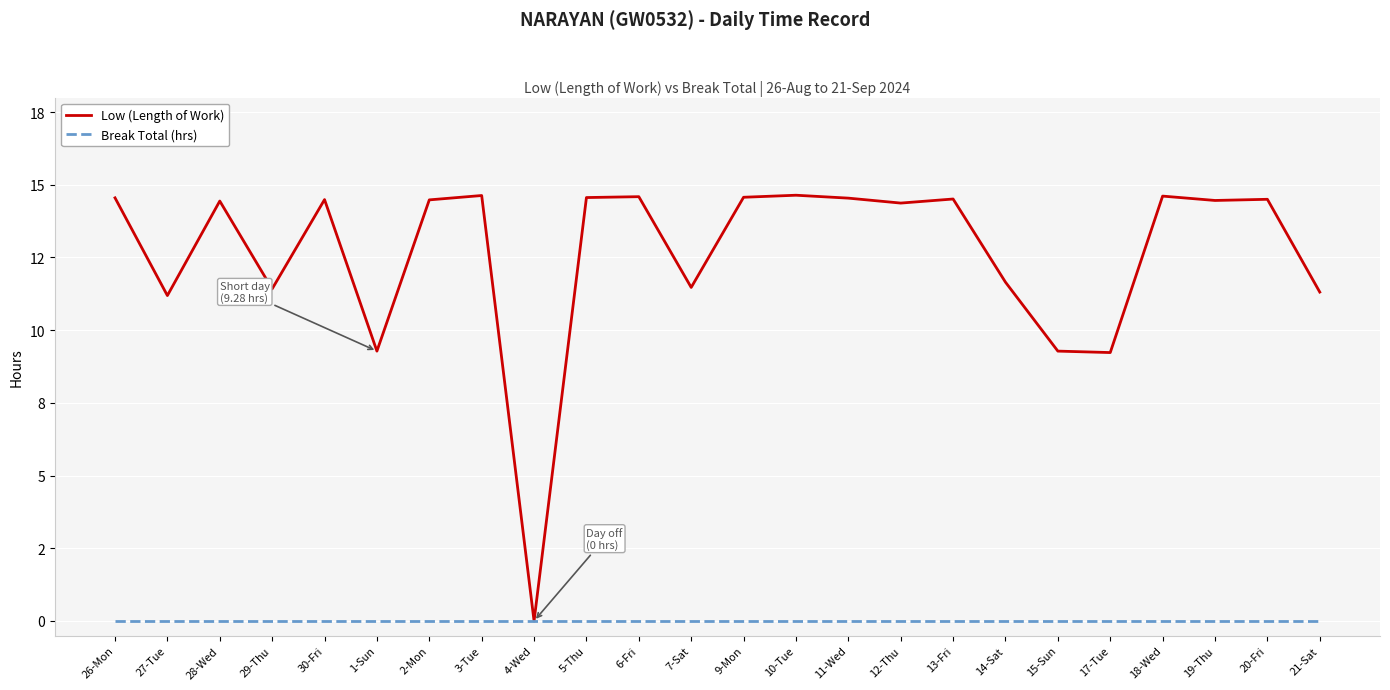

Reading right to left, extract all data points from this chart.

Low (Length of Work): 21-Sat=11.3	20-Fri=14.5	19-Thu=14.5	18-Wed=14.6	17-Tue=9.2	15-Sun=9.3	14-Sat=11.7	13-Fri=14.5	12-Thu=14.4	11-Wed=14.5	10-Tue=14.6	9-Mon=14.6	7-Sat=11.5	6-Fri=14.6	5-Thu=14.6	4-Wed=0.0	3-Tue=14.6	2-Mon=14.5	1-Sun=9.3	30-Fri=14.5	29-Thu=11.4	28-Wed=14.4	27-Tue=11.2	26-Mon=14.6
Break Total (hrs): 21-Sat=0.0	20-Fri=0.0	19-Thu=0.0	18-Wed=0.0	17-Tue=0.0	15-Sun=0.0	14-Sat=0.0	13-Fri=0.0	12-Thu=0.0	11-Wed=0.0	10-Tue=0.0	9-Mon=0.0	7-Sat=0.0	6-Fri=0.0	5-Thu=0.0	4-Wed=0.0	3-Tue=0.0	2-Mon=0.0	1-Sun=0.0	30-Fri=0.0	29-Thu=0.0	28-Wed=0.0	27-Tue=0.0	26-Mon=0.0